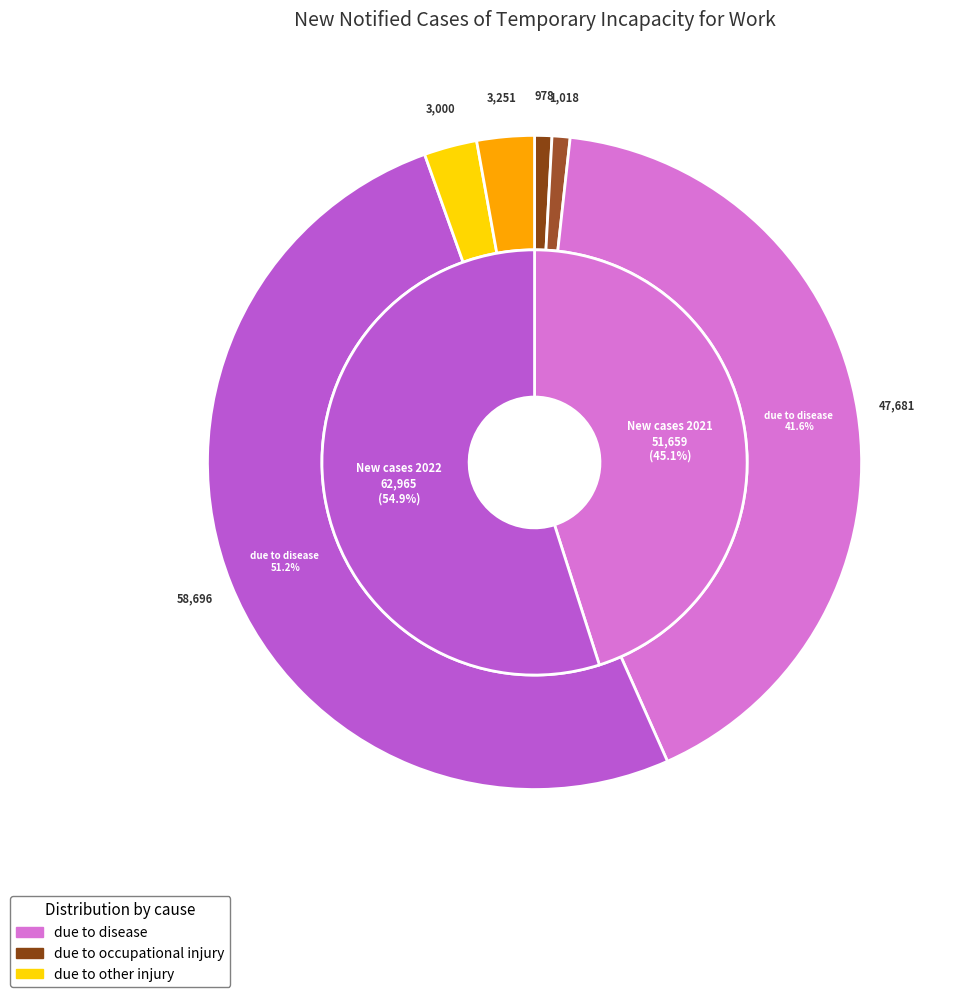

Count the number of slices in the pie.

6